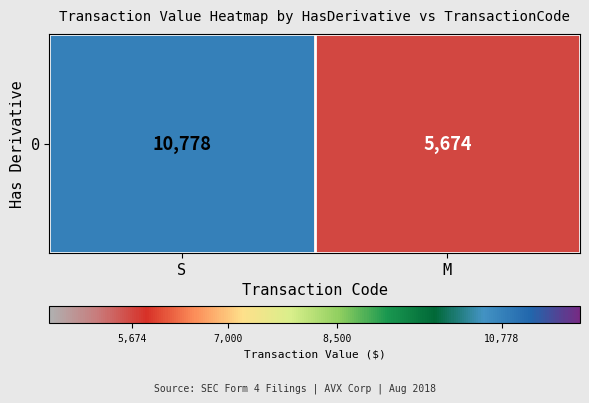

Read the value at M, to the nearest 10.

5670